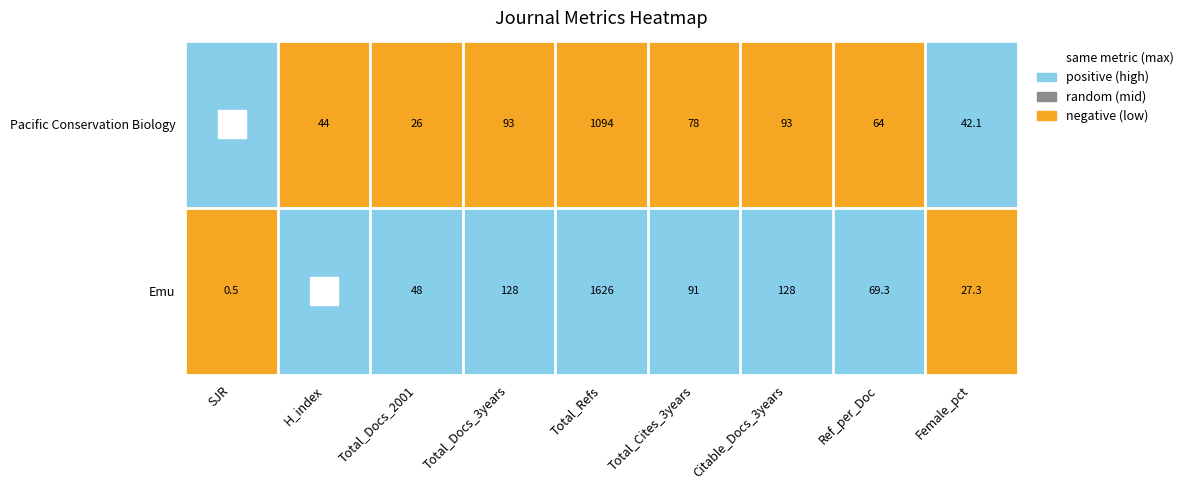

What is the spread (max minus min) of values at Total_Docs_3years?

35.0